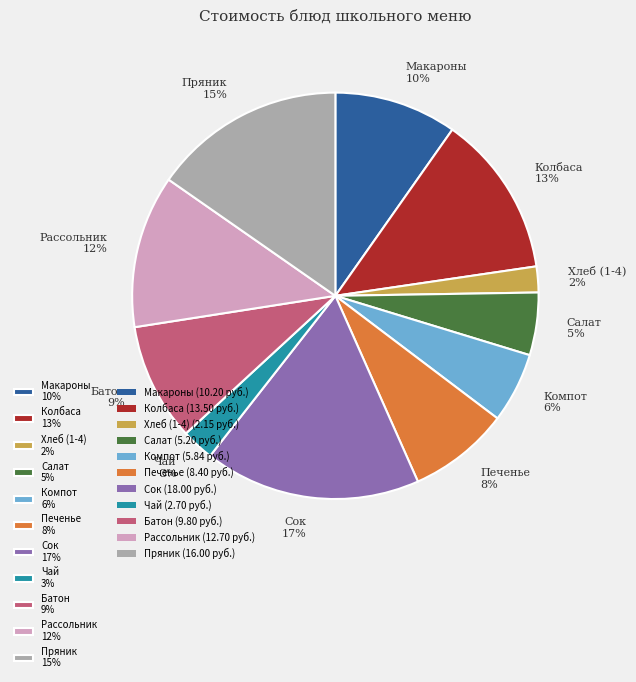

True or false: Сок 17% accounts for 3% of the total.

False